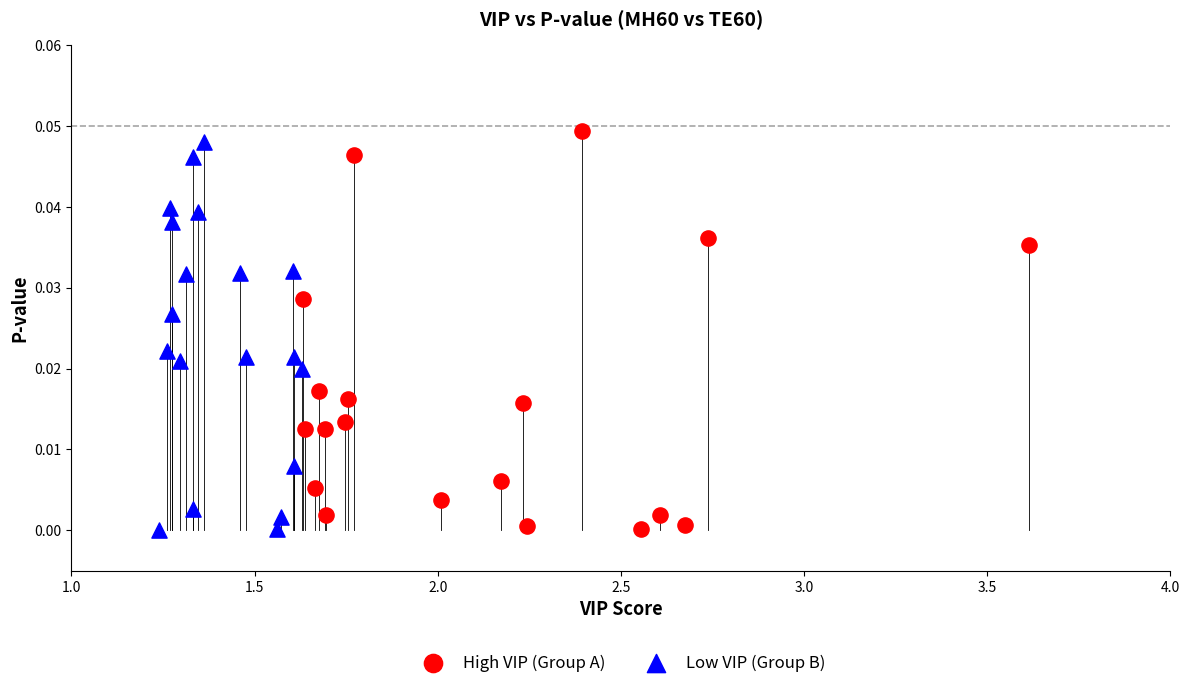

What are all the series names shown in the legend?

High VIP (Group A), Low VIP (Group B)